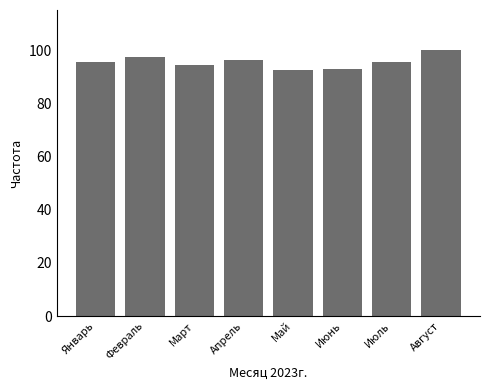

Reading left to right, list all the values displayed in this chart.

Январь=95.6	Февраль=97.3	Март=94.4	Апрель=96.3	Май=92.4	Июнь=92.9	Июль=95.6	Август=100.1